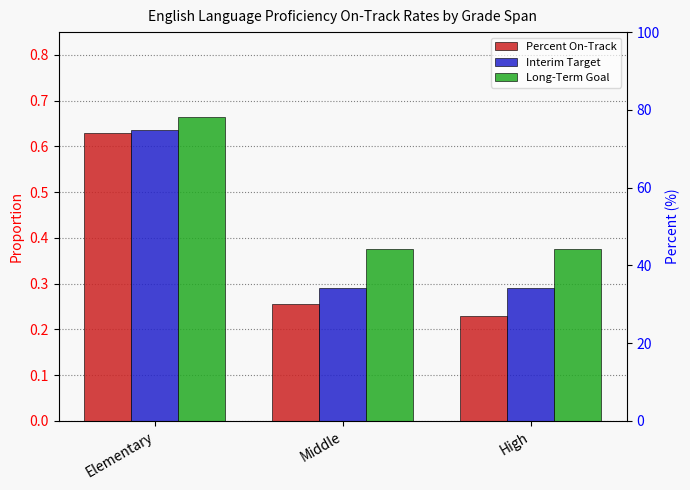

Rank the series by their average value, from highest to lowest.

Long-Term Goal, Interim Target, Percent On-Track